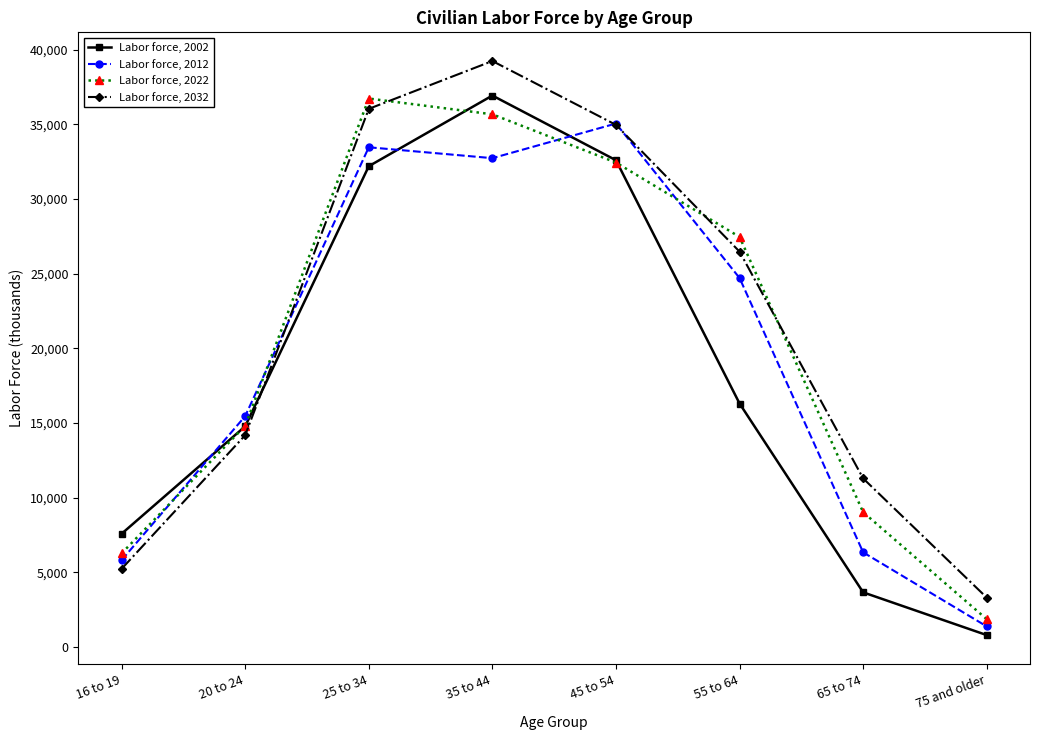

True or false: Labor force, 2022 has more than 1 points higher than both neighbors.

False